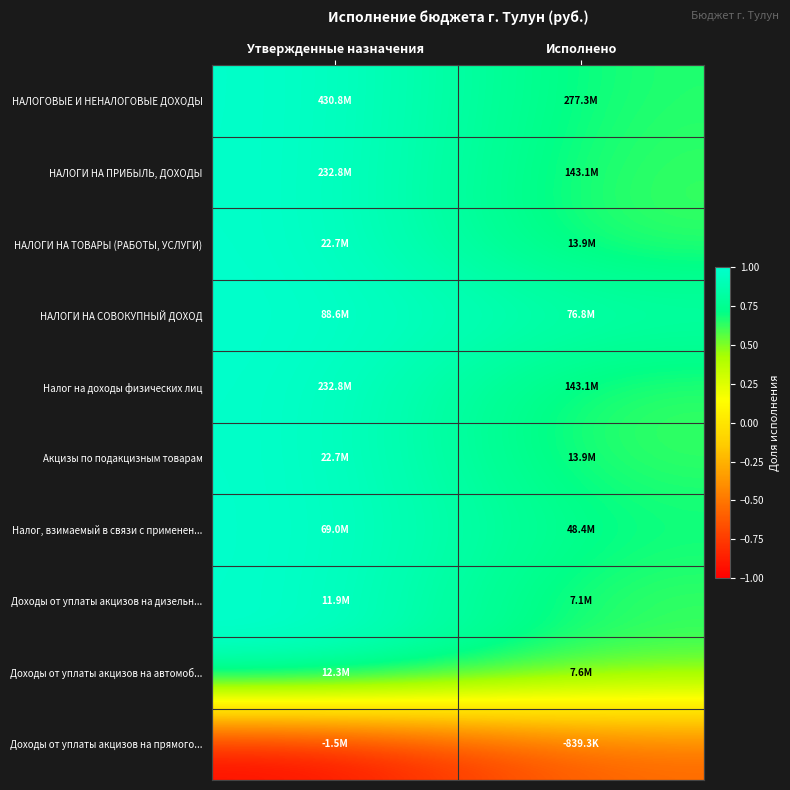

Reading left to right, extract all data points from this chart.

НАЛОГОВЫЕ И НЕНАЛОГОВЫЕ ДОХОДЫ: Утвержденные назначения=1.0	Исполнено=0.6
НАЛОГИ НА ПРИБЫЛЬ, ДОХОДЫ: Утвержденные назначения=1.0	Исполнено=0.6
НАЛОГИ НА ТОВАРЫ (РАБОТЫ, УСЛУГИ): Утвержденные назначения=1.0	Исполнено=0.6
НАЛОГИ НА СОВОКУПНЫЙ ДОХОД: Утвержденные назначения=1.0	Исполнено=0.9
Налог на доходы физических лиц: Утвержденные назначения=1.0	Исполнено=0.6
Акцизы по подакцизным товарам: Утвержденные назначения=1.0	Исполнено=0.6
Налог, взимаемый в связи с применен...: Утвержденные назначения=1.0	Исполнено=0.7
Доходы от уплаты акцизов на дизельн...: Утвержденные назначения=1.0	Исполнено=0.6
Доходы от уплаты акцизов на автомоб...: Утвержденные назначения=1.0	Исполнено=0.6
Доходы от уплаты акцизов на прямого...: Утвержденные назначения=-1.0	Исполнено=-0.6